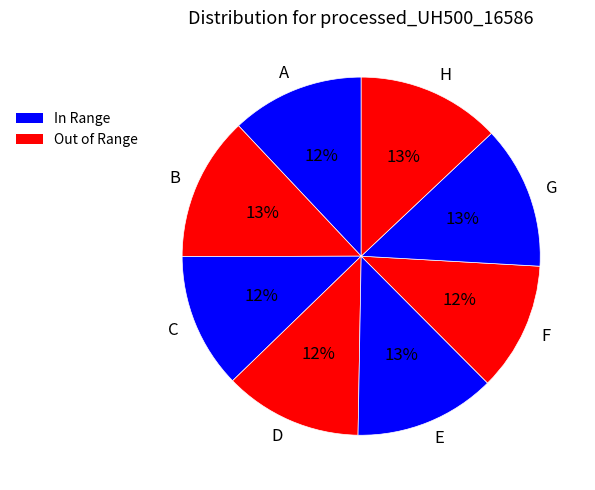

Is it true that C is 12% of the pie?

True